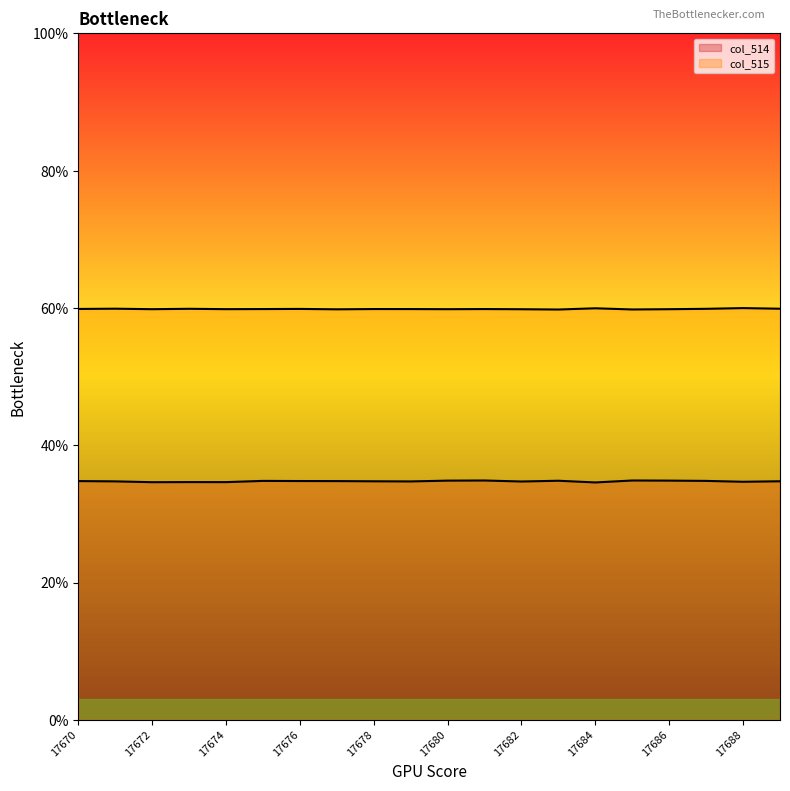

Which series has the widest spread of values?

col_514